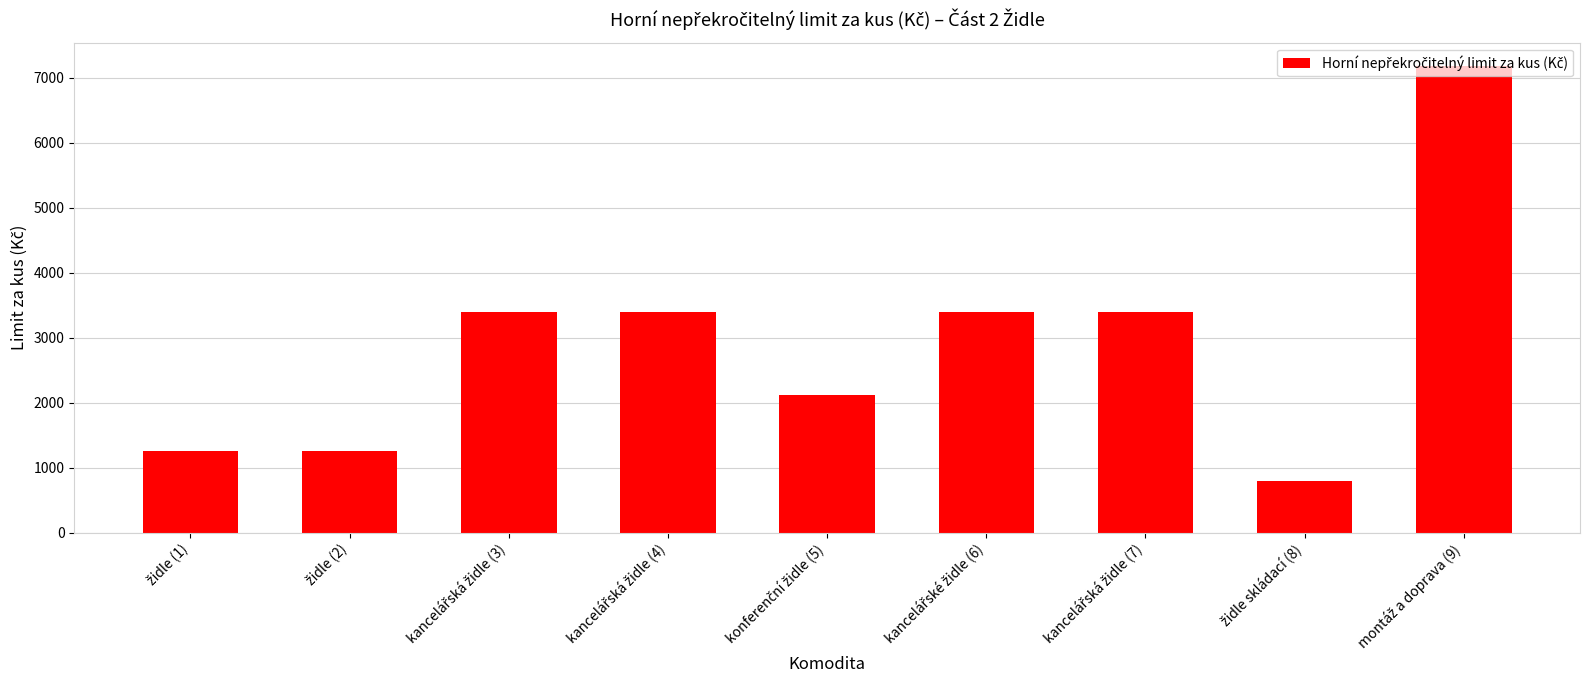

What is the smallest value displayed?

800